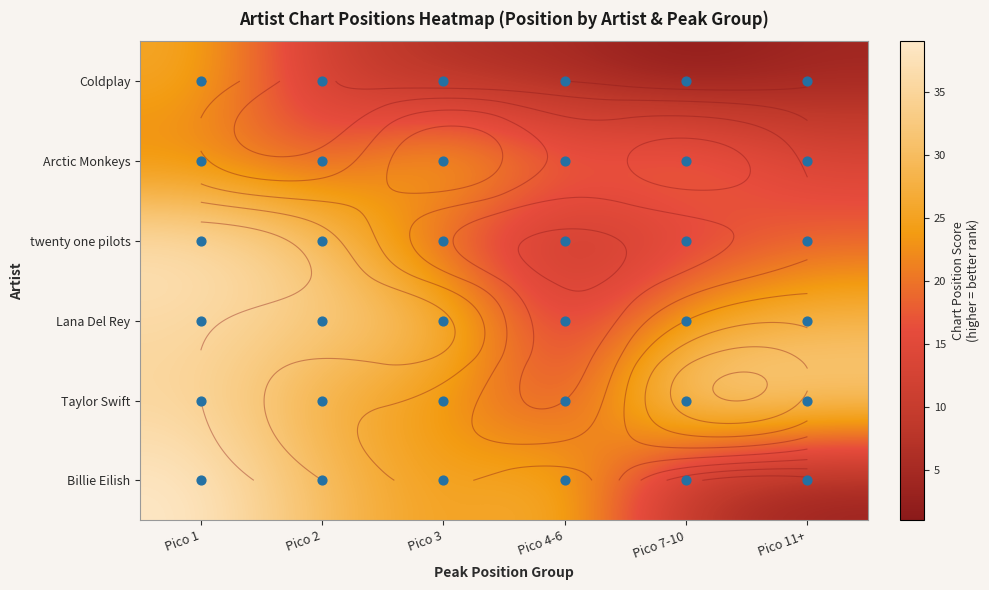

Rank the series by their maximum value, from lowest to highest.

Coldplay, Arctic Monkeys, Lana Del Rey, Taylor Swift, twenty one pilots, Billie Eilish